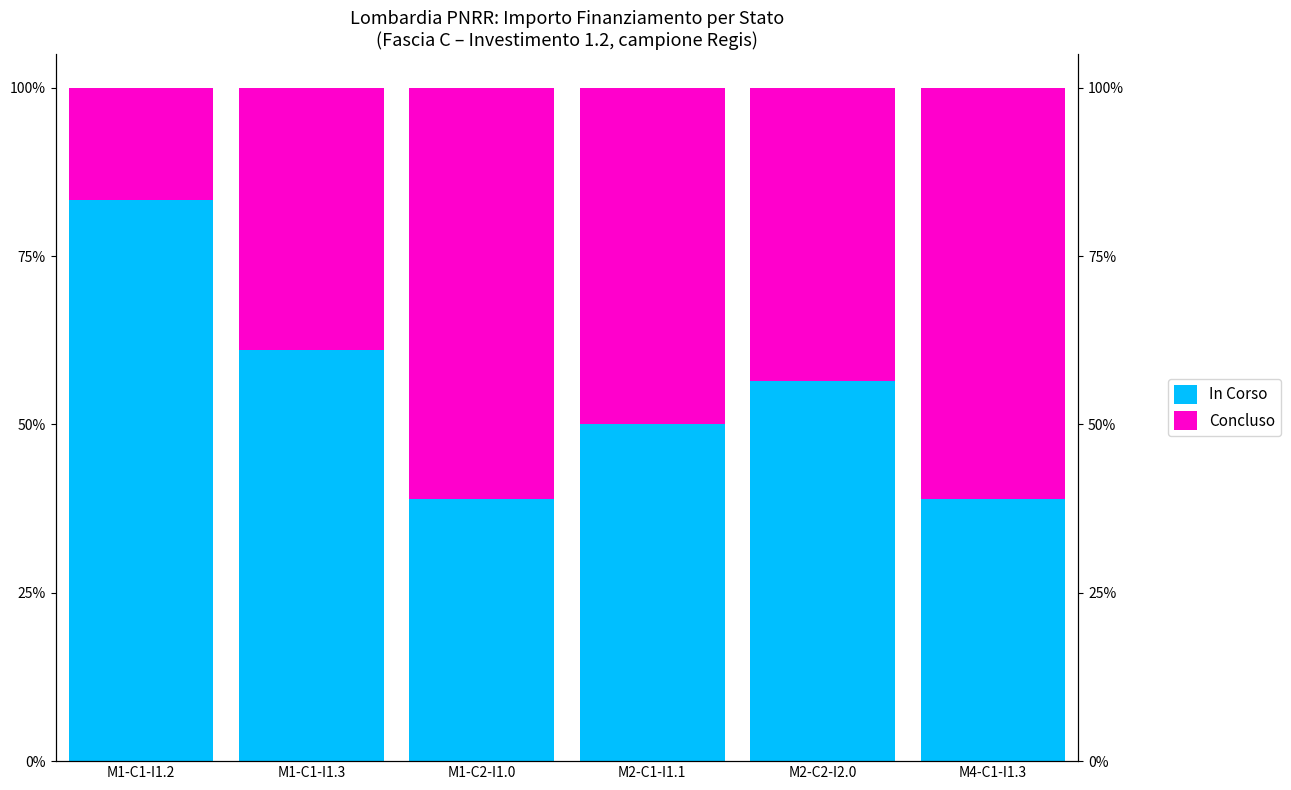

Count the Concluso values in the range 0 to 1.

6